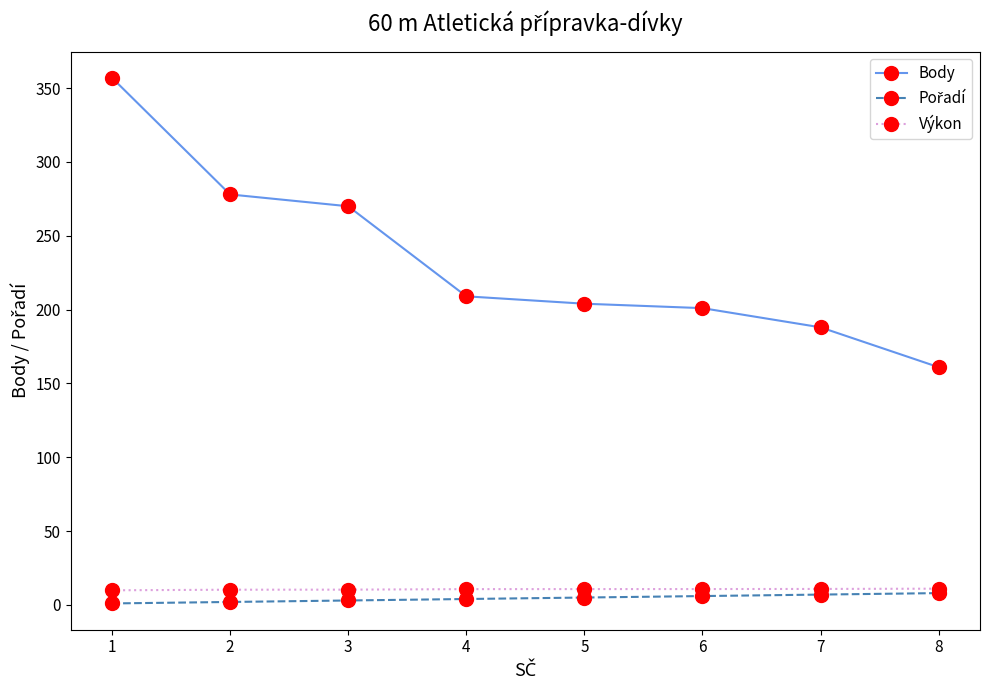

What value does the Výkon series have at 4?

10.7